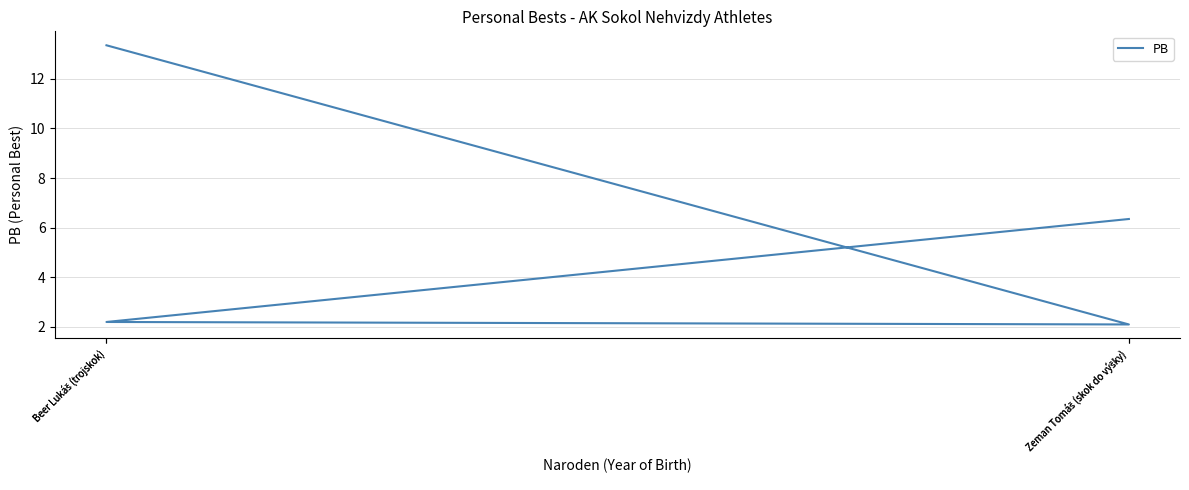

What is the approximate value at Zeman Tomáš (skok do výšky)?

6.3